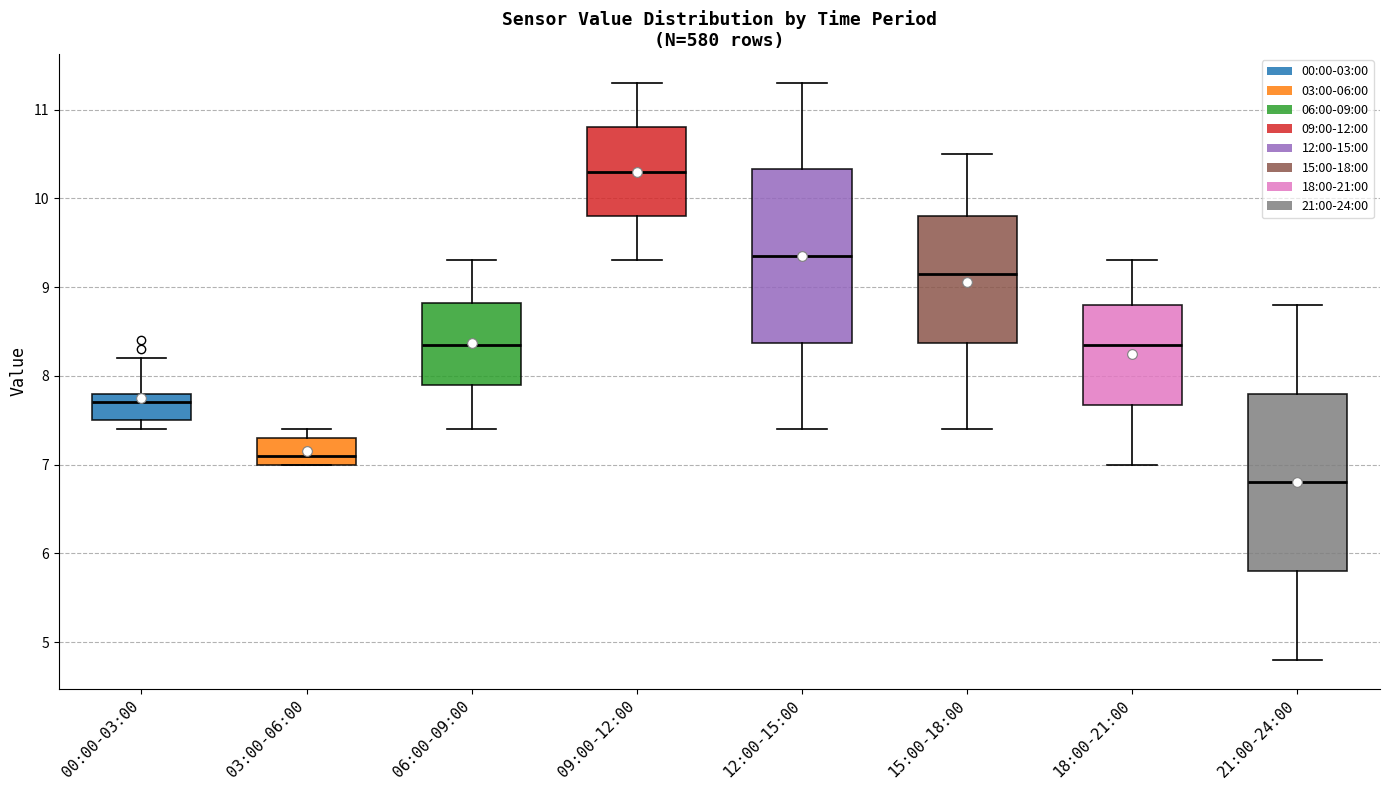

Which box has the lowest median line?

21:00-24:00